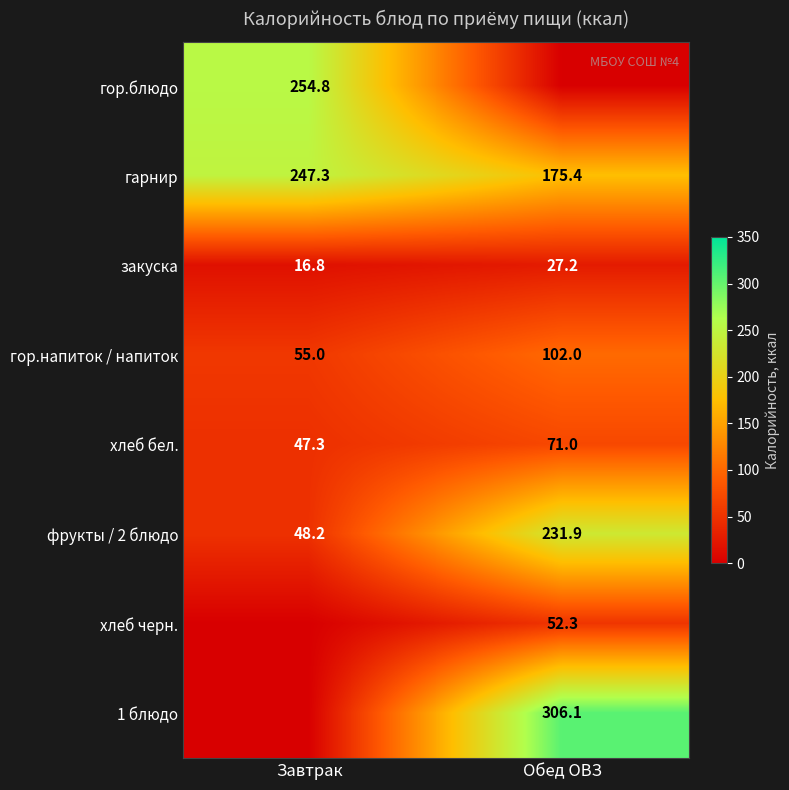

Read the закуска value at Обед ОВЗ.

27.2